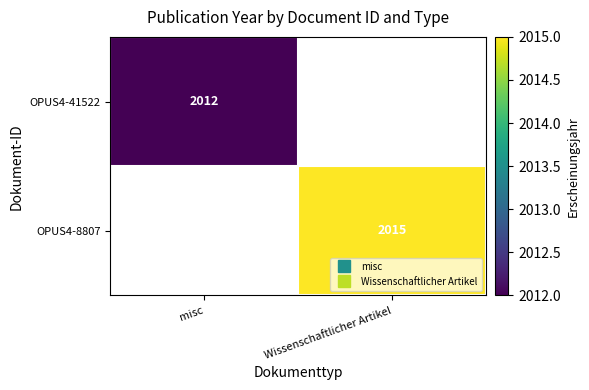

At which category does the chart reach its minimum across all series?

misc